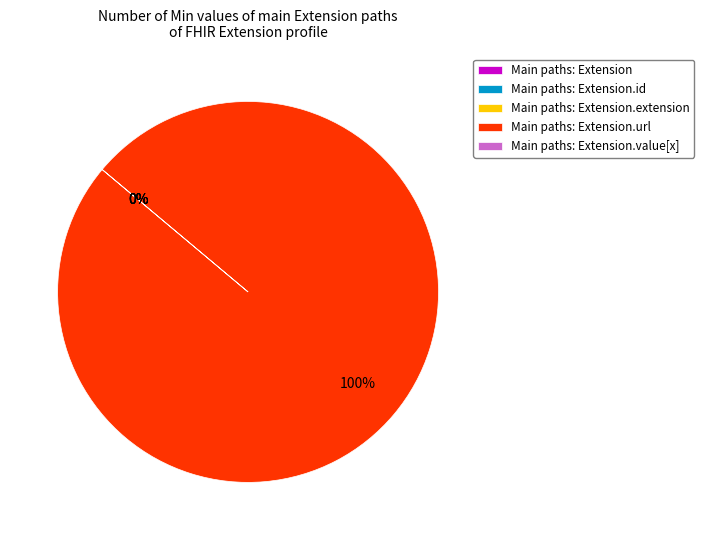

How many slices are in this pie chart?

5